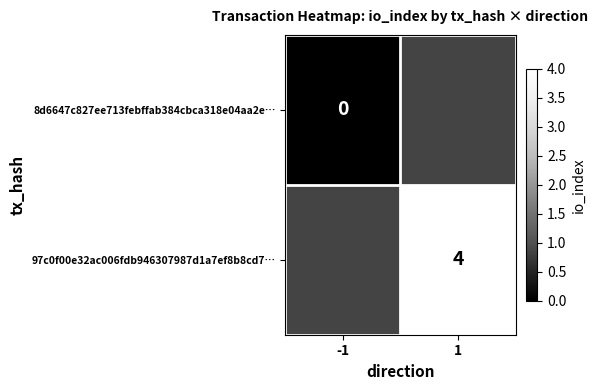

The 97c0f00e32ac006fdb946307987d1a7ef8b8cd7… series shows 4 at 1. True or false?

True